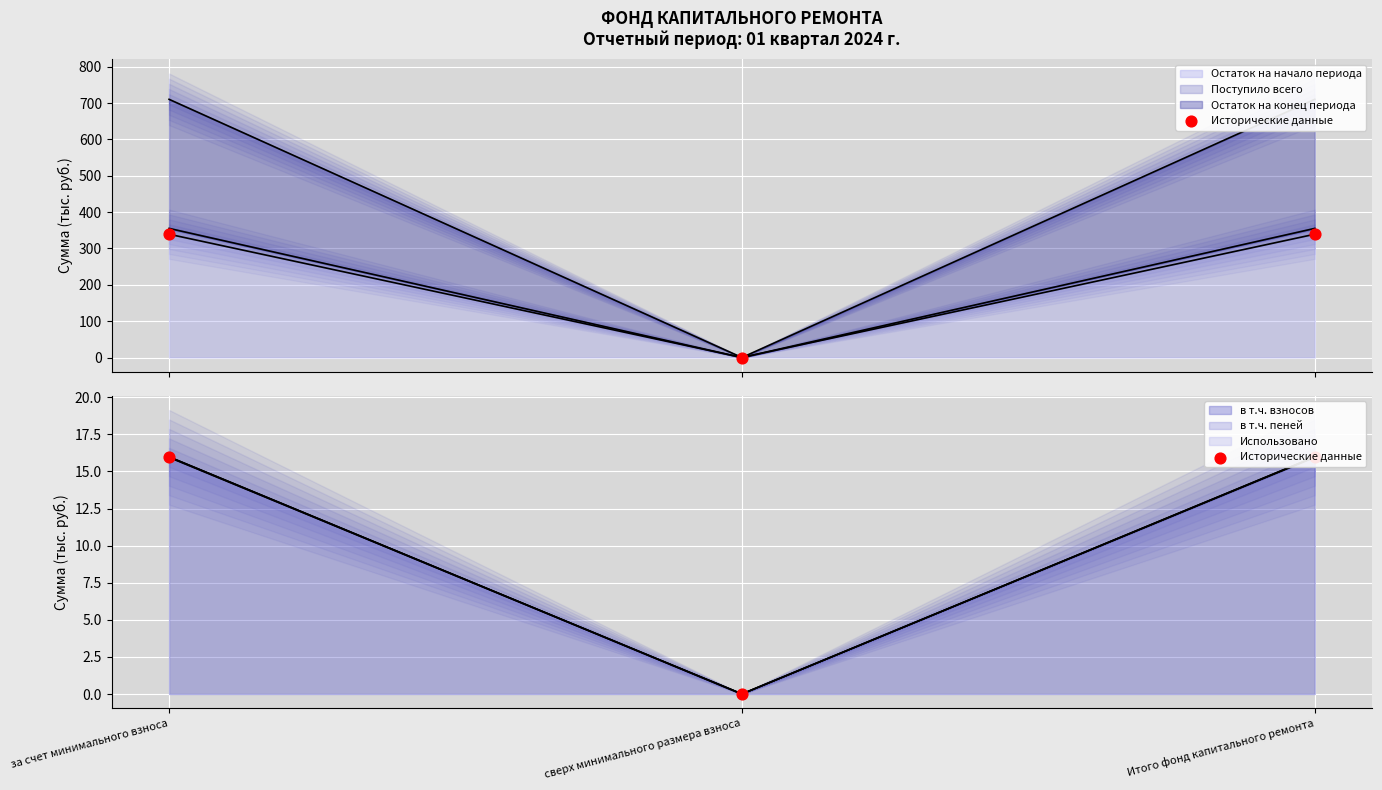

What is the change in value from за счет минимального взноса to сверх минимального размера взноса?

-15.9